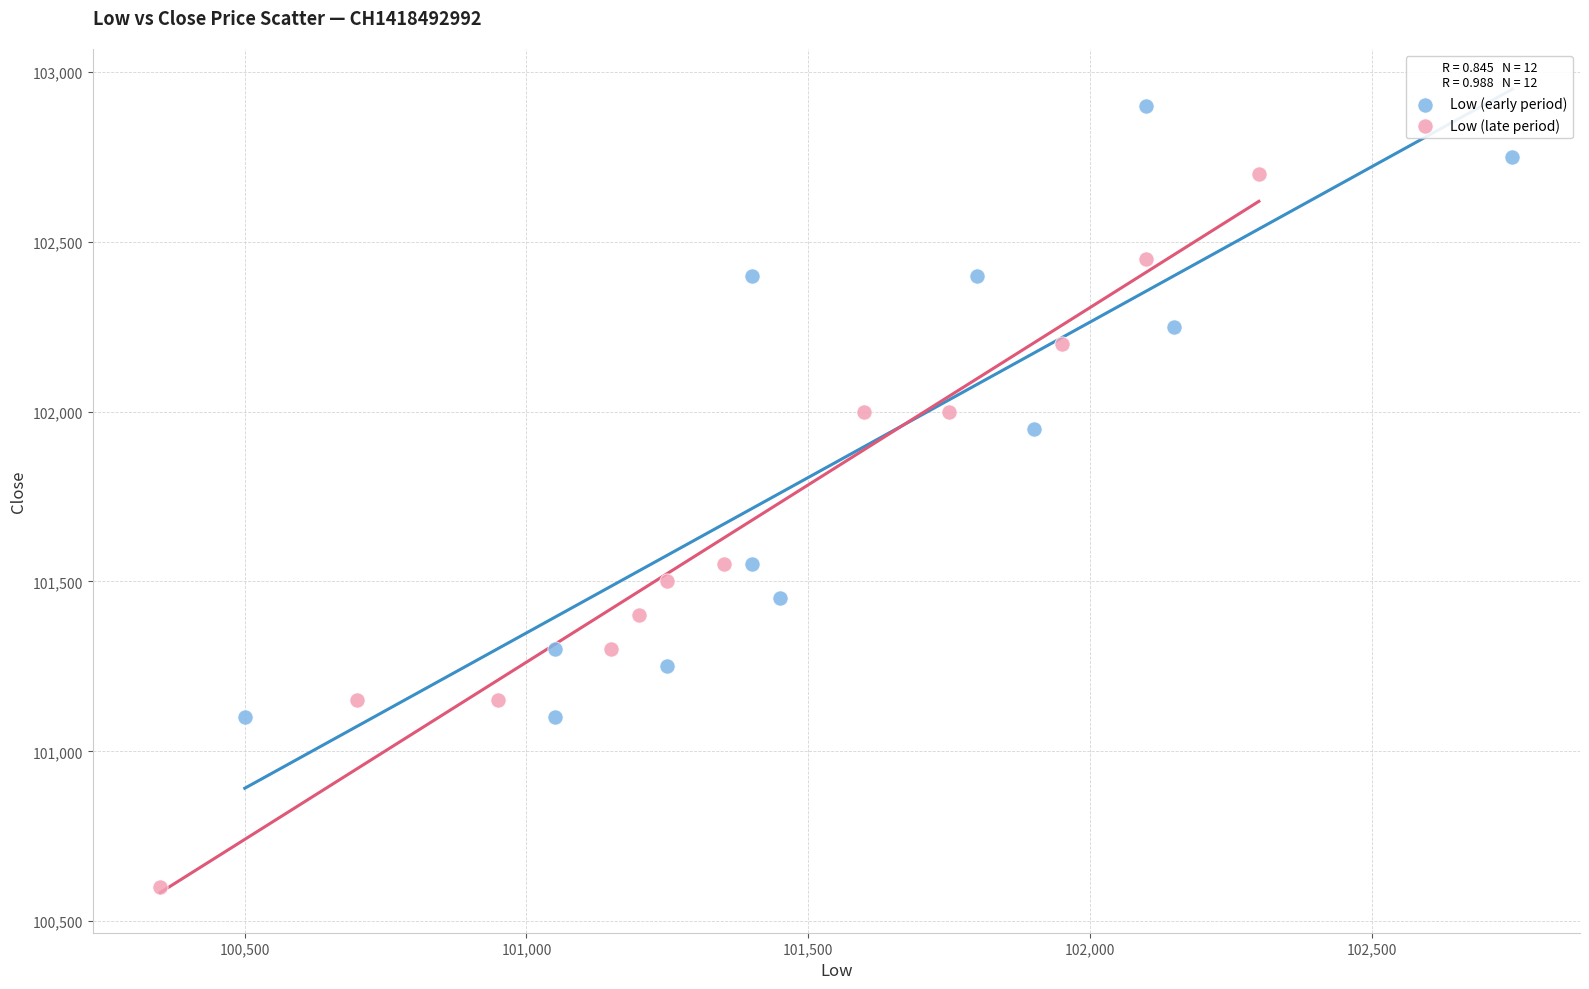

Which series contains the highest Y value?

Low (early period)